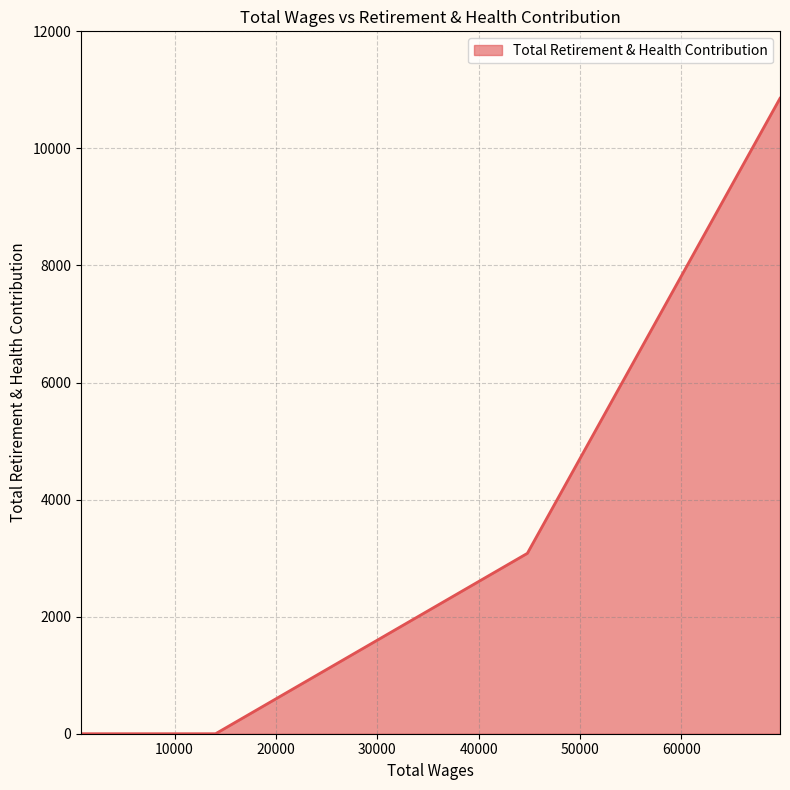

What is the maximum value shown in the chart?

10856